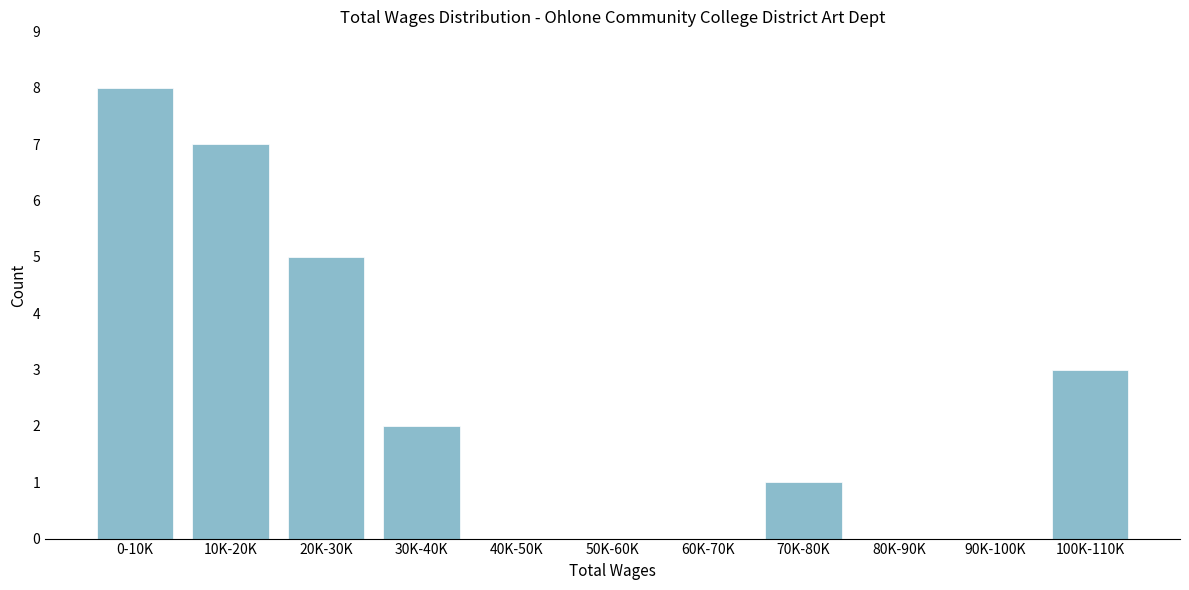

Reading right to left, what are all the values shown in this chart?

100K-110K=3	90K-100K=0	80K-90K=0	70K-80K=1	60K-70K=0	50K-60K=0	40K-50K=0	30K-40K=2	20K-30K=5	10K-20K=7	0-10K=8